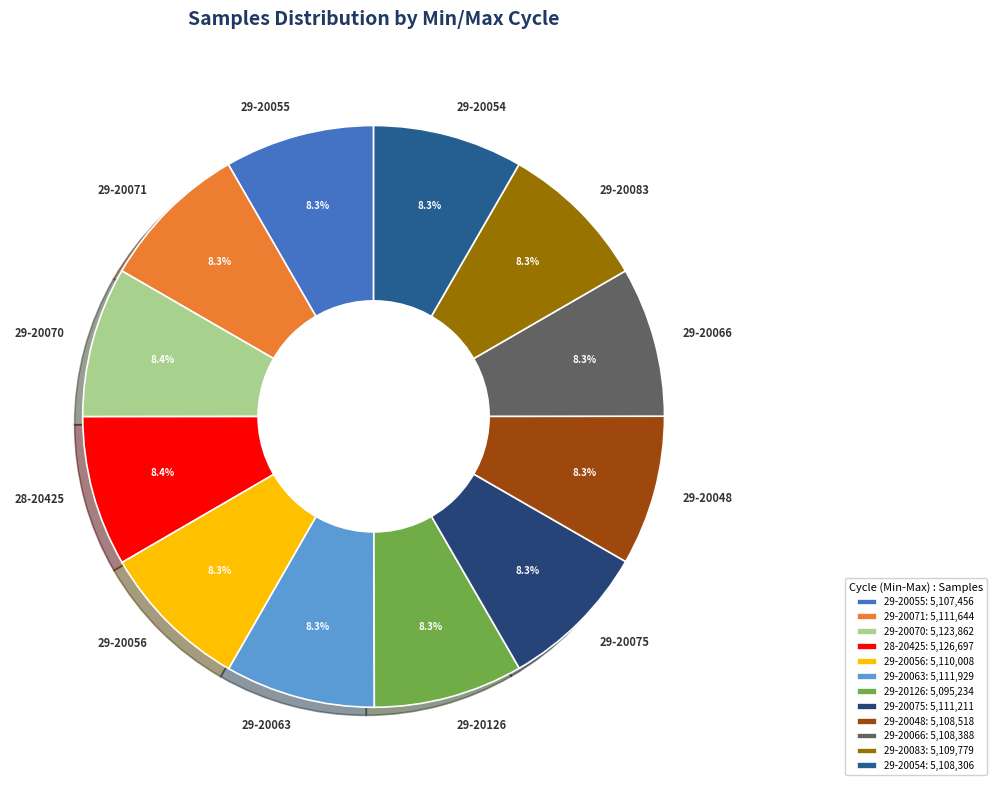

The 29-20083 slice represents 20% of the pie. True or false?

False